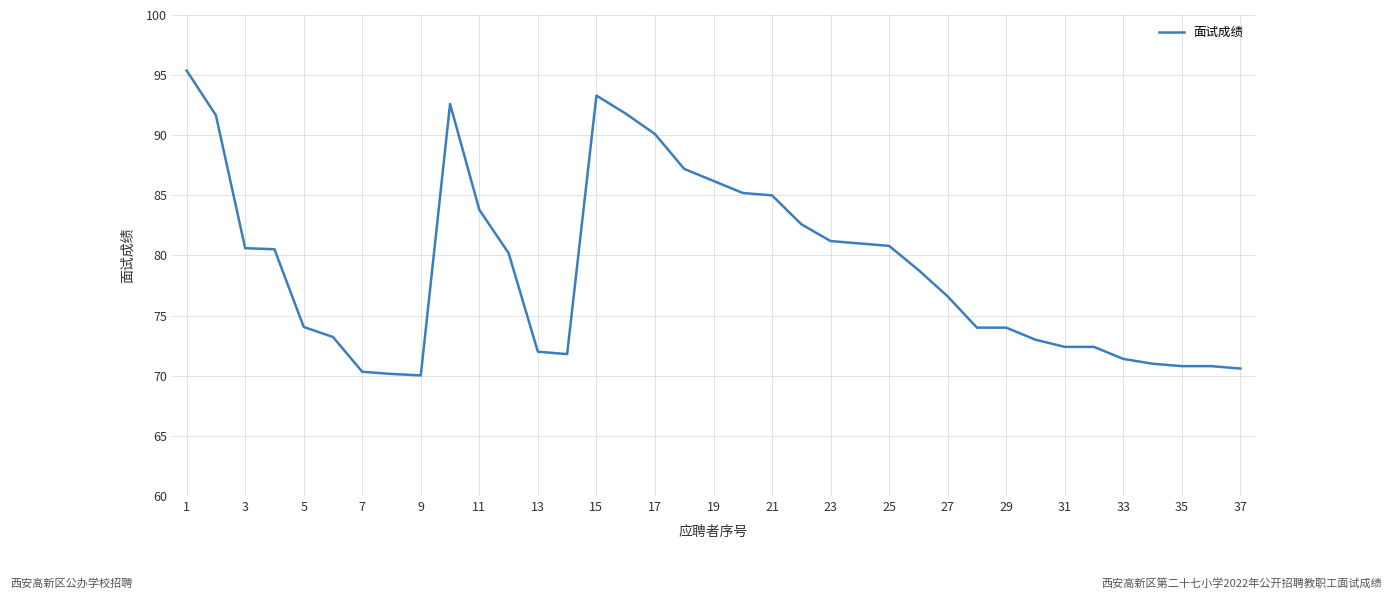

The chart shows a value of 71.4 at 33. True or false?

True